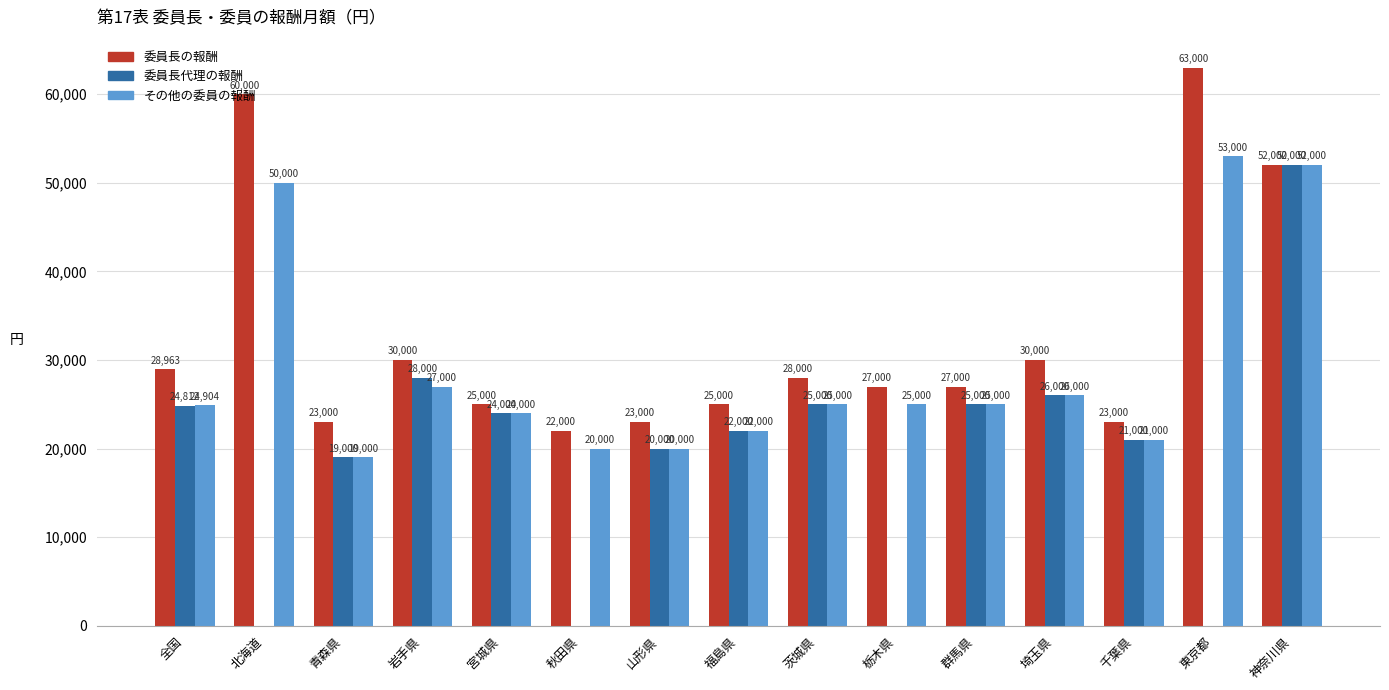

Between 青森県 and 秋田県, which series saw the biggest shift?

委員長代理の報酬